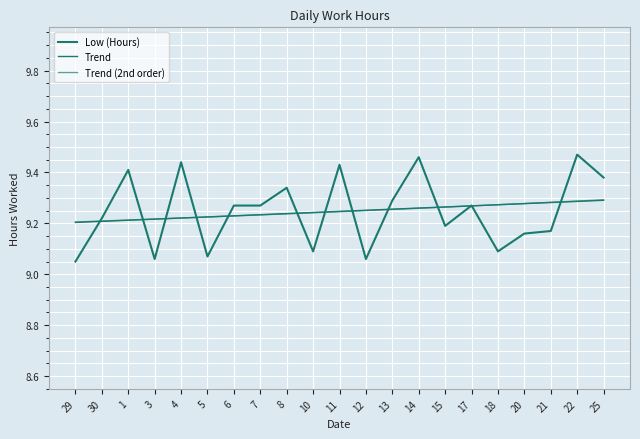

Count the Trend (2nd order) values in the range 9 to 10.

21